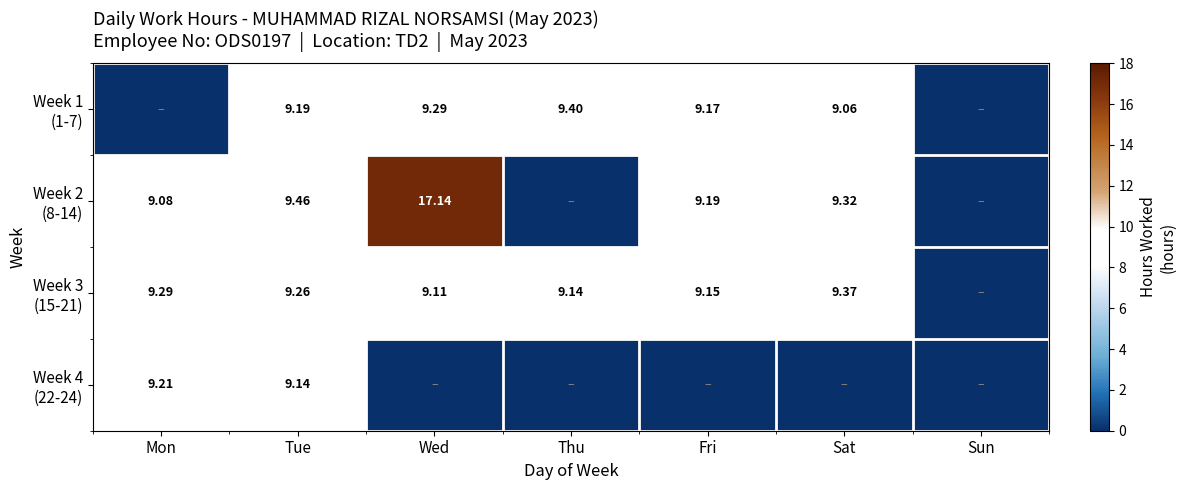

The value of Week 3 (15-21) at Sun is 0.0. True or false?

True